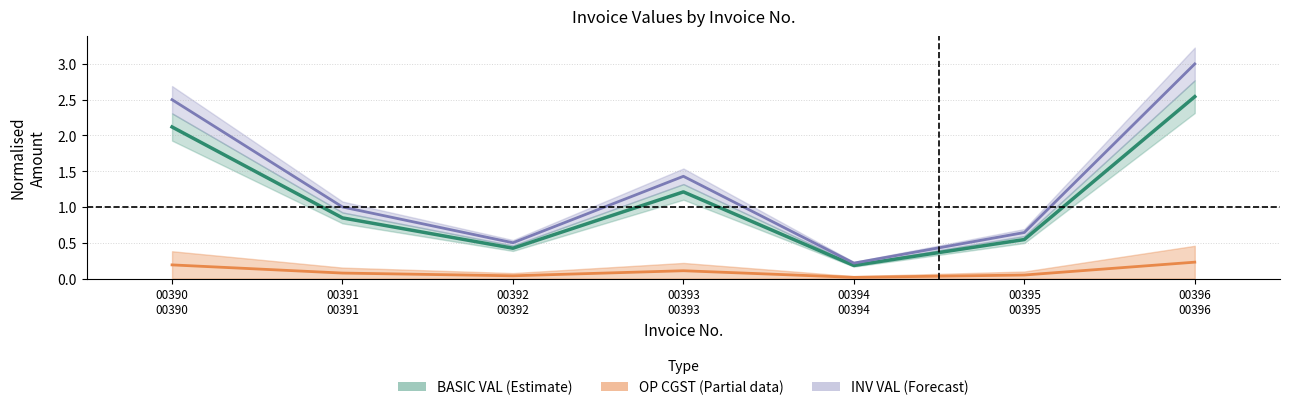

What is the sum of the INV VAL values at 00394
00394 and 00391
00391?

1.2